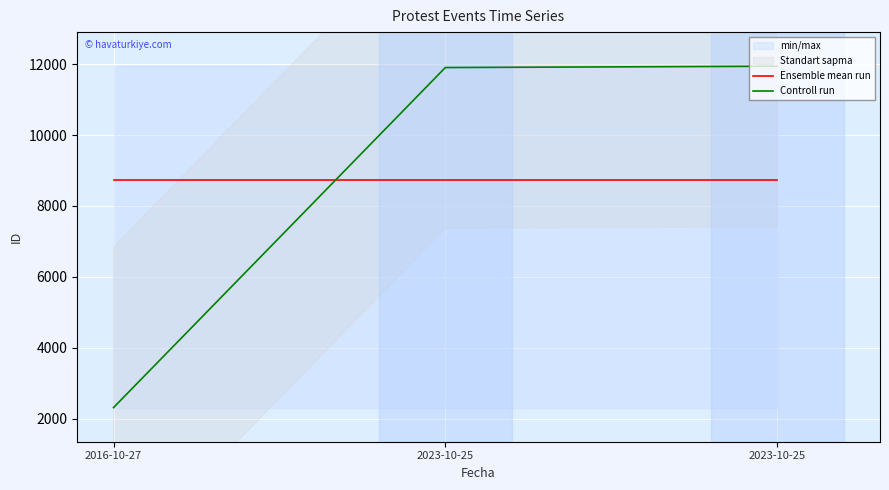

What is the total value across all series at 2023-10-25?

20621.7